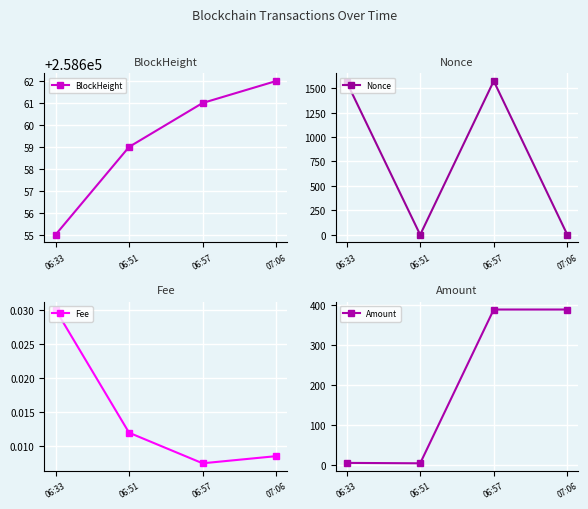

Reading left to right, what are all the values shown in this chart?

BlockHeight: 258655.0	258659.0	258661.0	258662.0
Nonce: 1563.0	0.0	1573.0	1.0
Fee: 0.0	0.0	0.0	0.0
Amount: 4.5	3.5	389.8	389.8